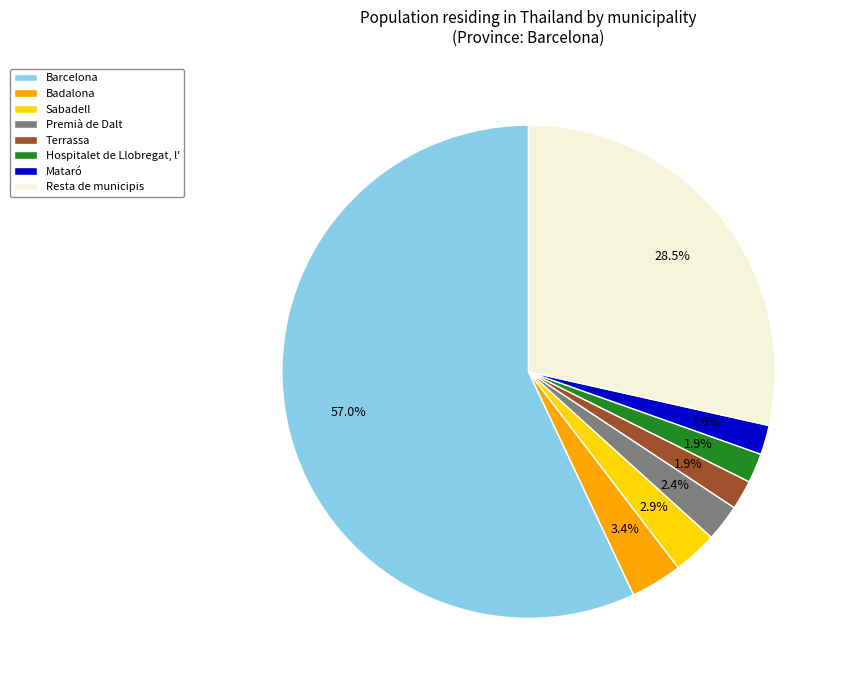

How many segments does this pie chart have?

8